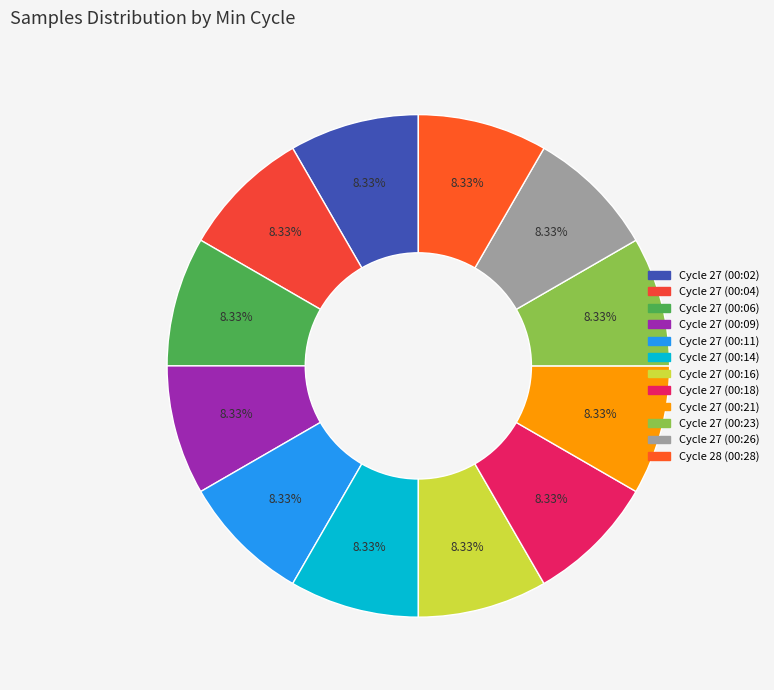

How many segments does this pie chart have?

12